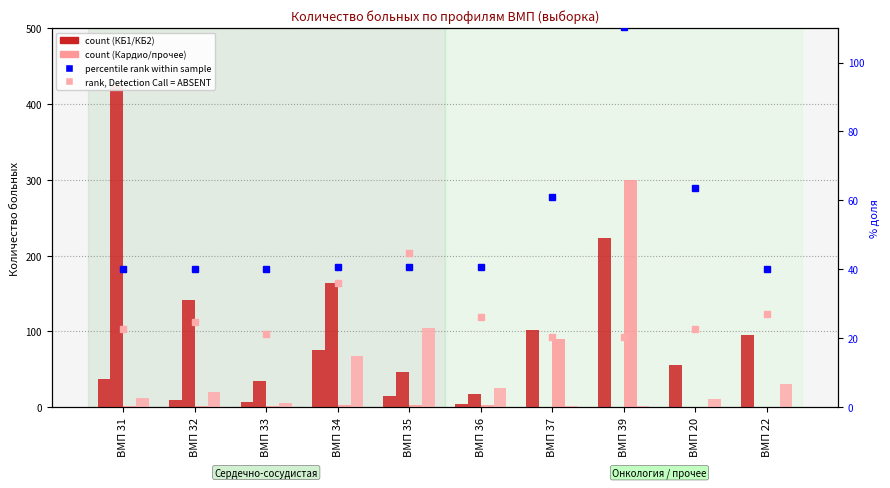

What is the difference between the second highest and minimum values in the KKB1 count series?

98